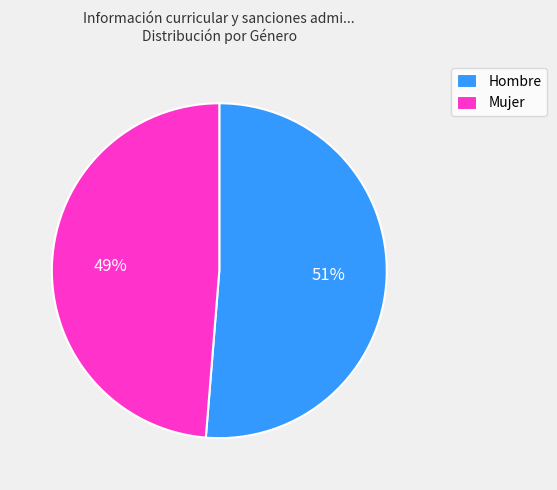

Is there any slice that represents more than half of the pie?

Yes